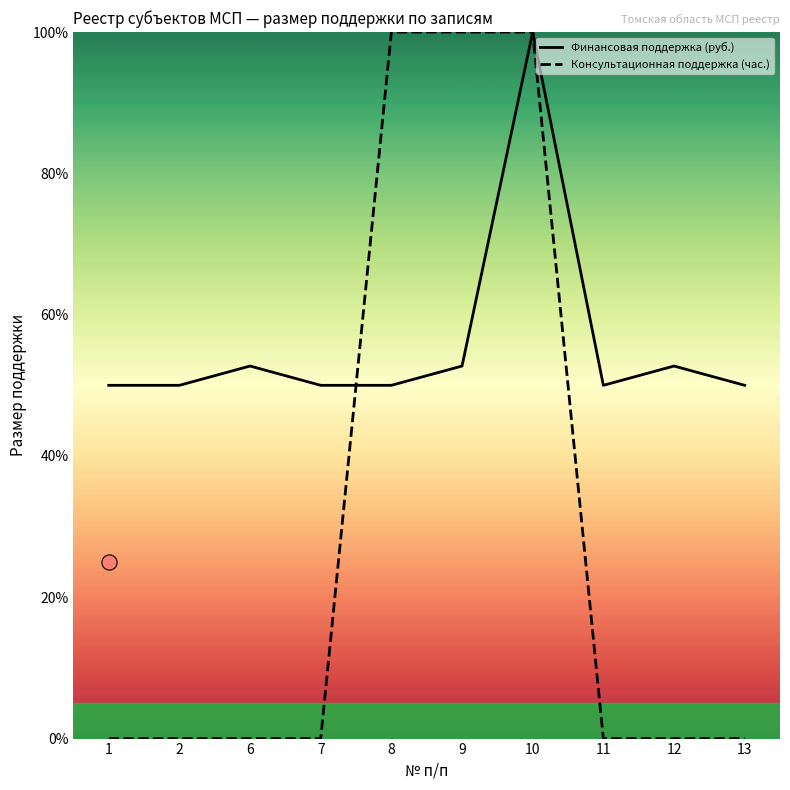

Which series reaches the minimum Y coordinate?

Консультационная поддержка (час.)